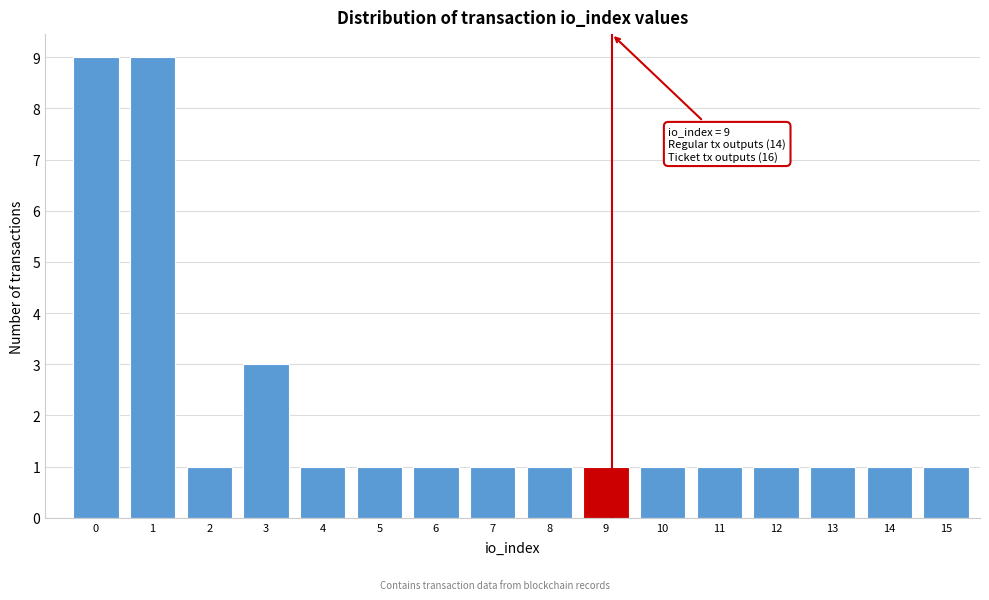

Reading left to right, what are all the values shown in this chart?

9	9	1	3	1	1	1	1	1	1	1	1	1	1	1	1